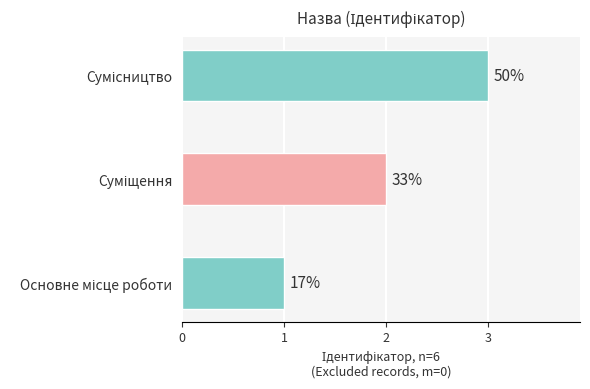

What is the difference between the maximum and minimum values?

2